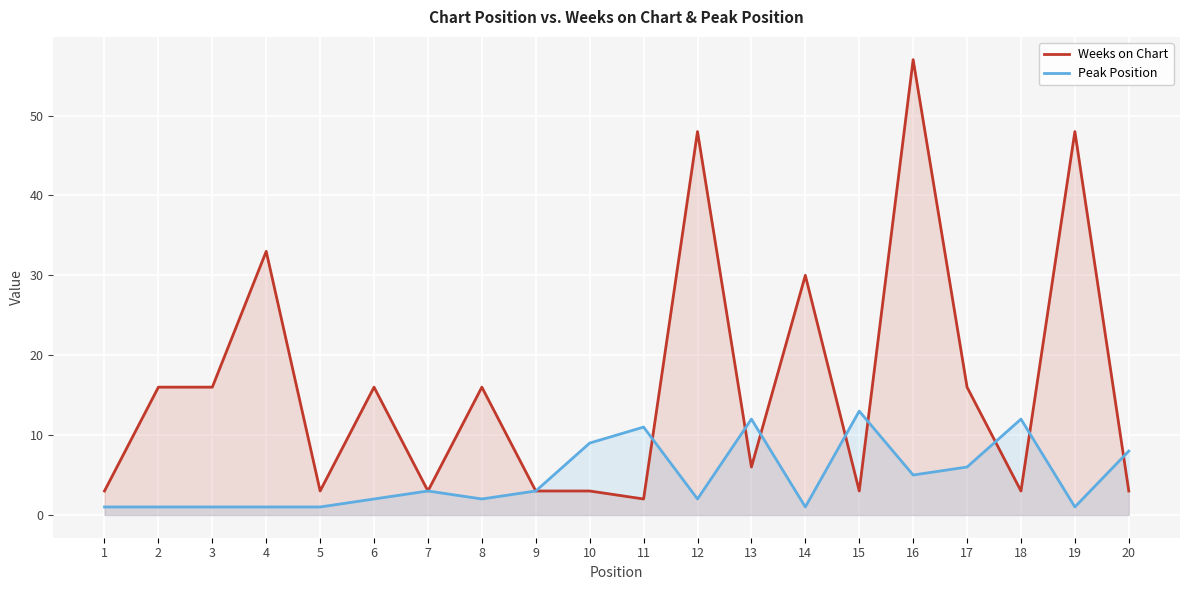

List the series in order of their overall mean, lowest first.

Peak Position, Weeks on Chart